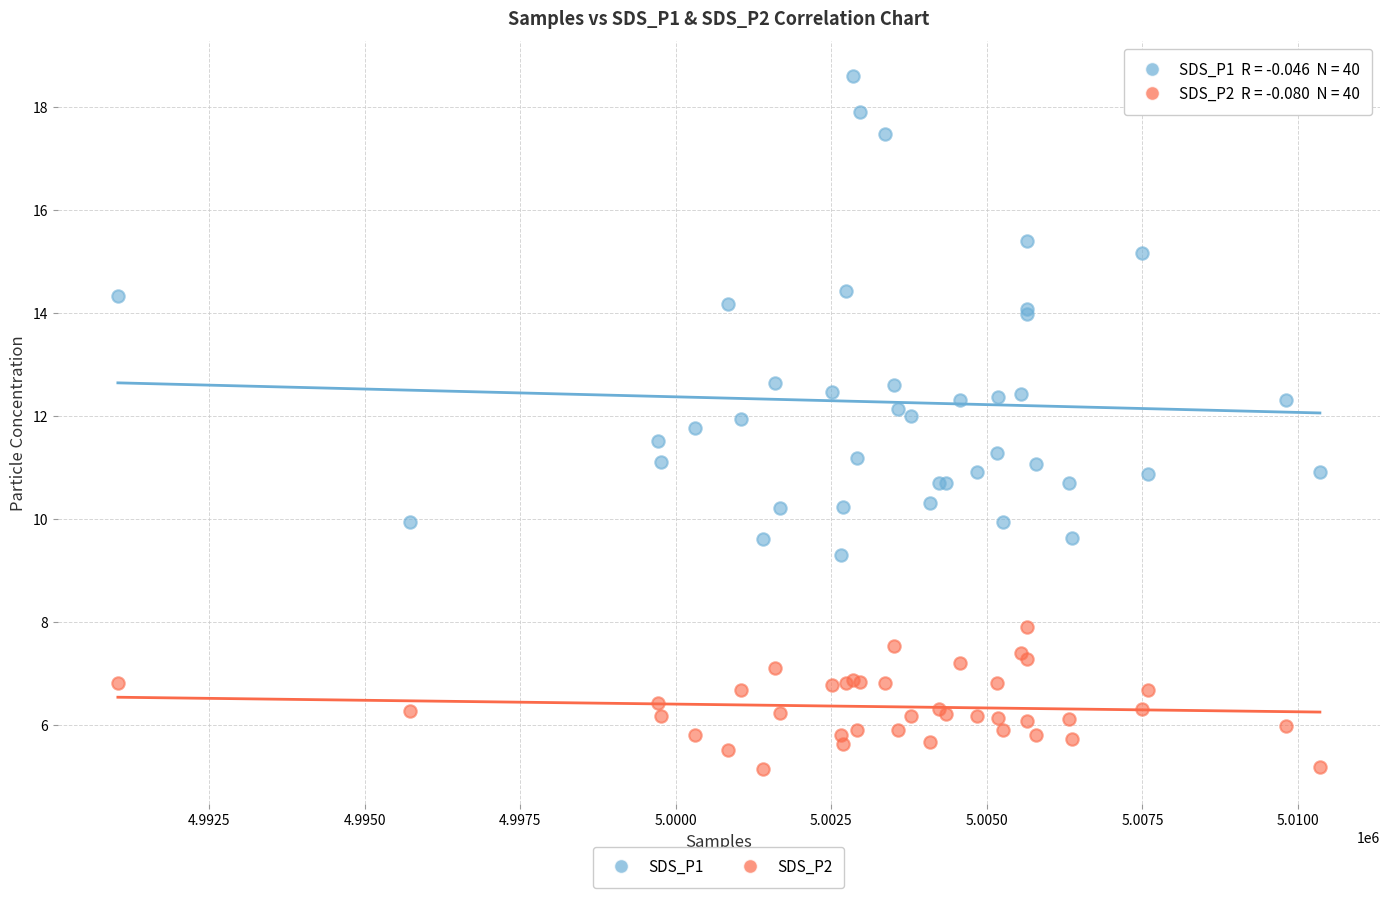

Which series contains the highest Y value?

SDS_P1